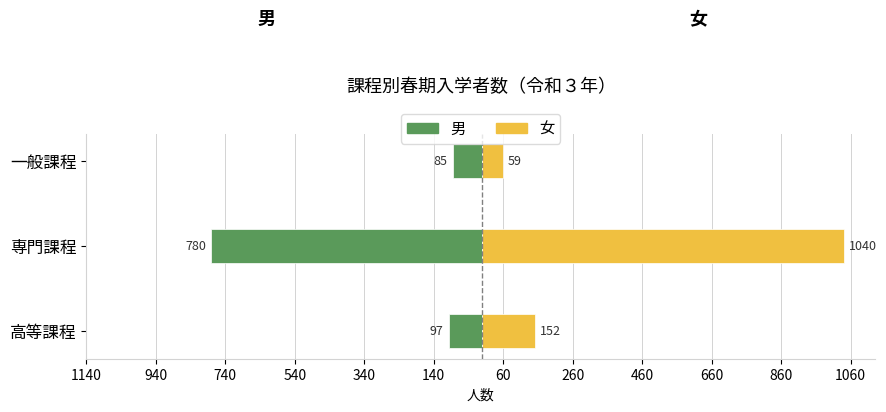

Which has a higher value, 高等課程 or 専門課程?

高等課程